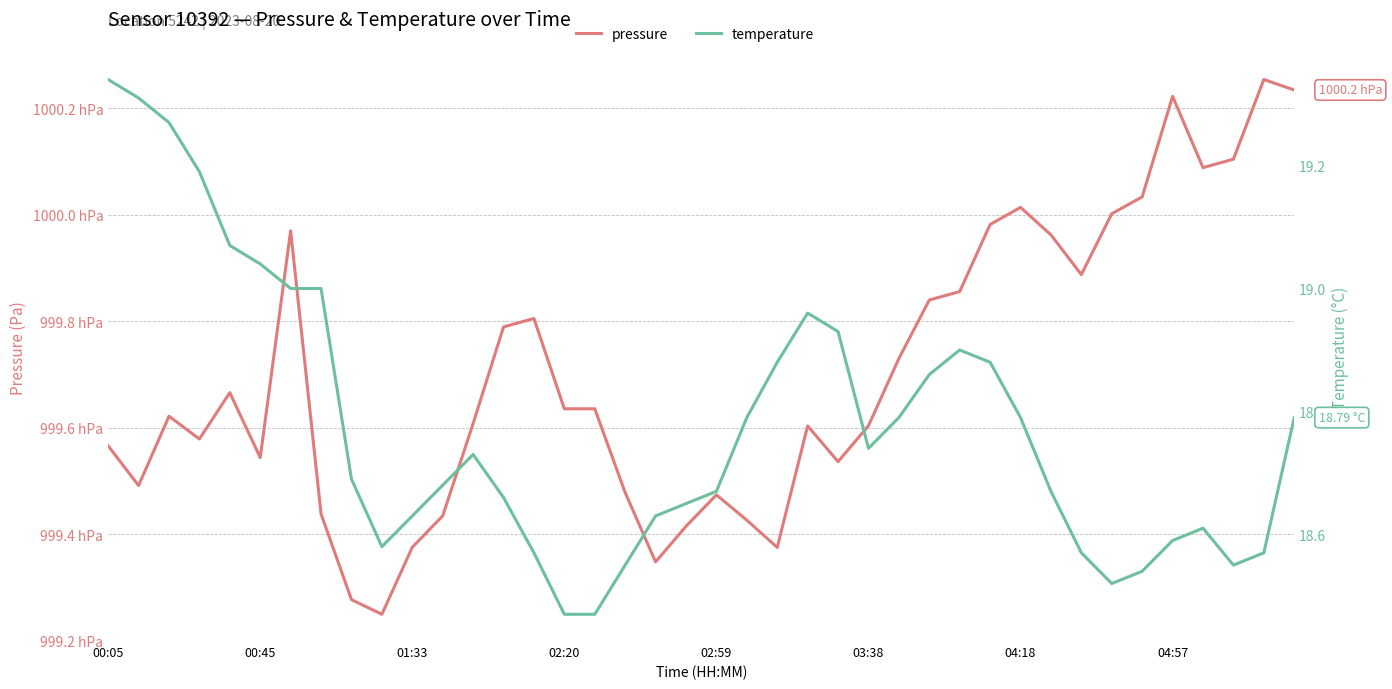

Which category has the highest value in the temperature series?

00:05